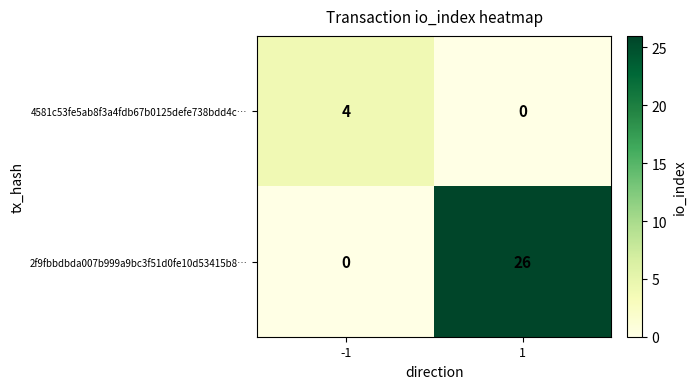

Reading left to right, list all the values displayed in this chart.

4581c53fe5ab8f3a4fdb67b0125defe738bdd4c…: 4	0
2f9fbbdbda007b999a9bc3f51d0fe10d53415b8…: 0	26